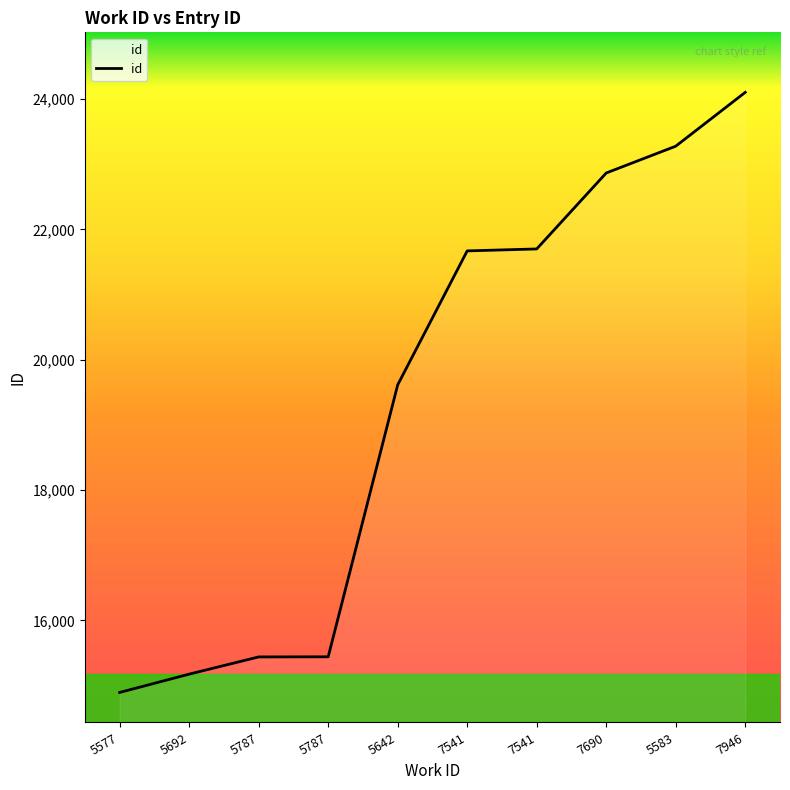

What is the change in value from 5642 to 7690?

+3250